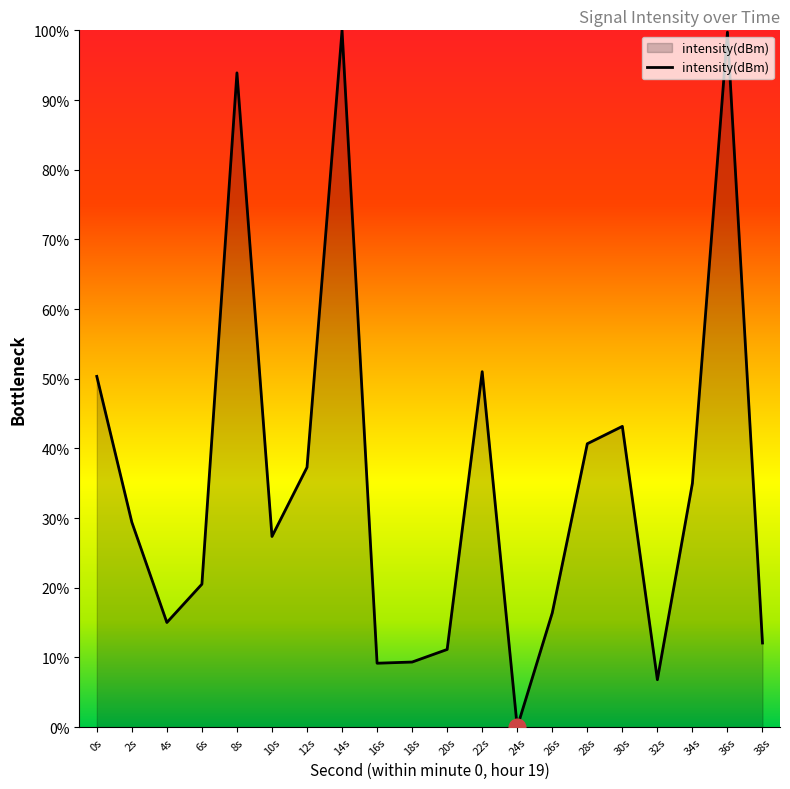

What is the difference between the maximum and minimum values?

100.0